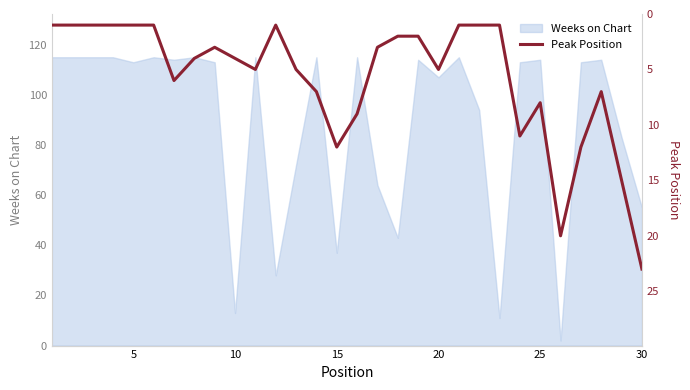

What is the highest value of the Weeks on Chart series?

115